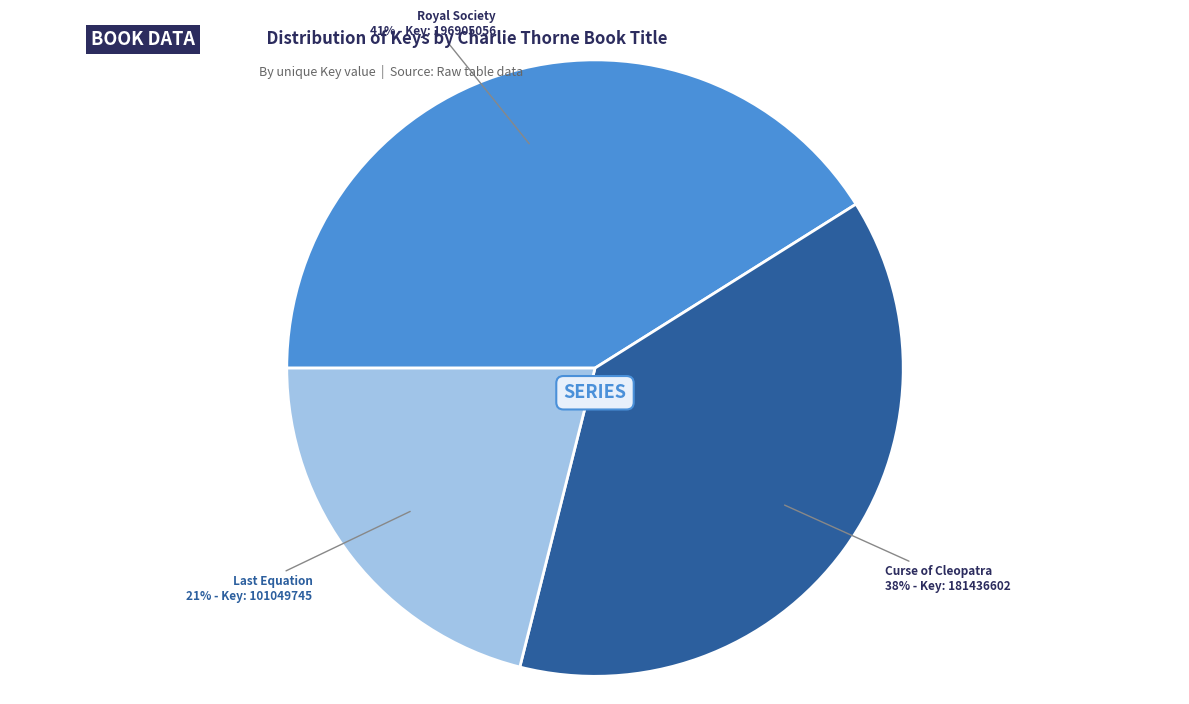

Does any single category account for the majority?

No